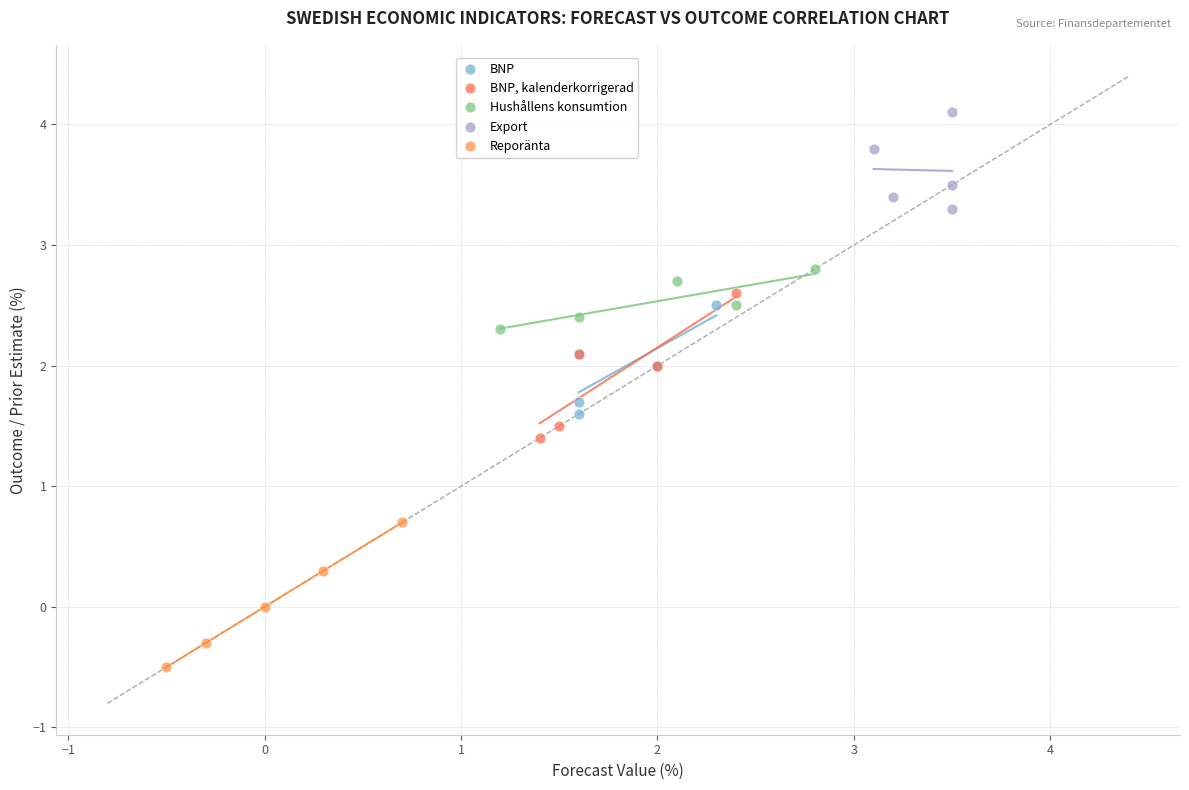

Which series reaches the minimum Y coordinate?

Reporänta